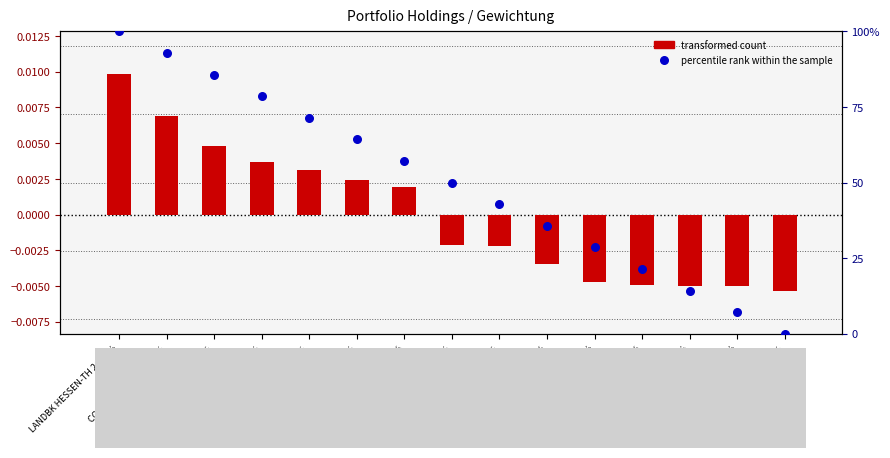

Is the value of transformed count at UNICREDIT 3.125% greater than the value of percentile rank within the sample at UNICREDIT 3.125%?

No